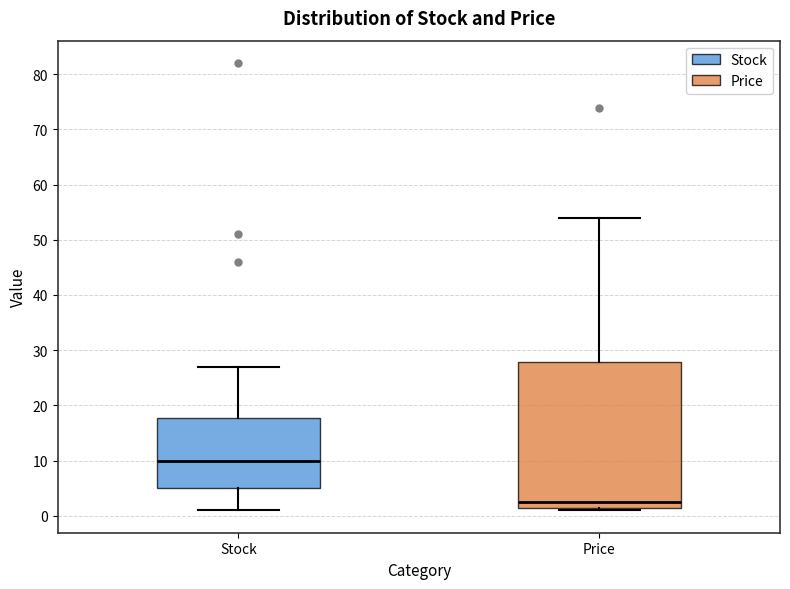

Where does the median line of the box for Price sit on the y-axis? The values are not printed on the chart, so give them approximately, as read against the axis.

2